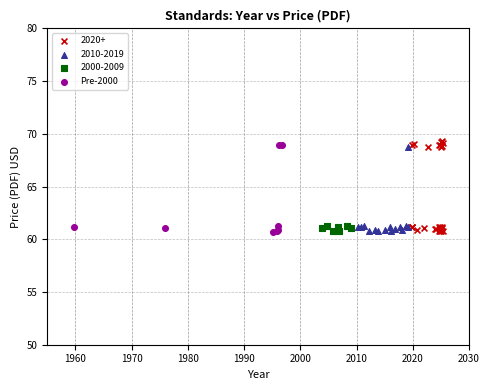

Which series has the largest Y range (max minus min)?

2020+